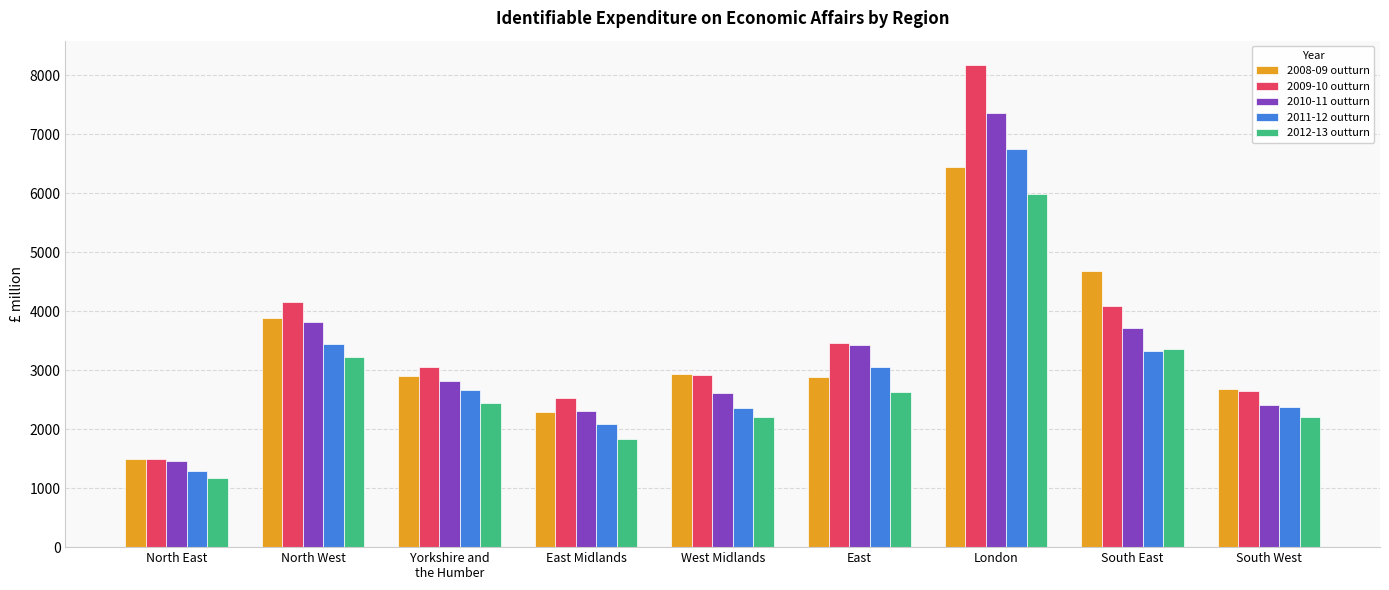

Is it true that 2011-12 outturn equals 4659 at Yorkshire and
the Humber?

False